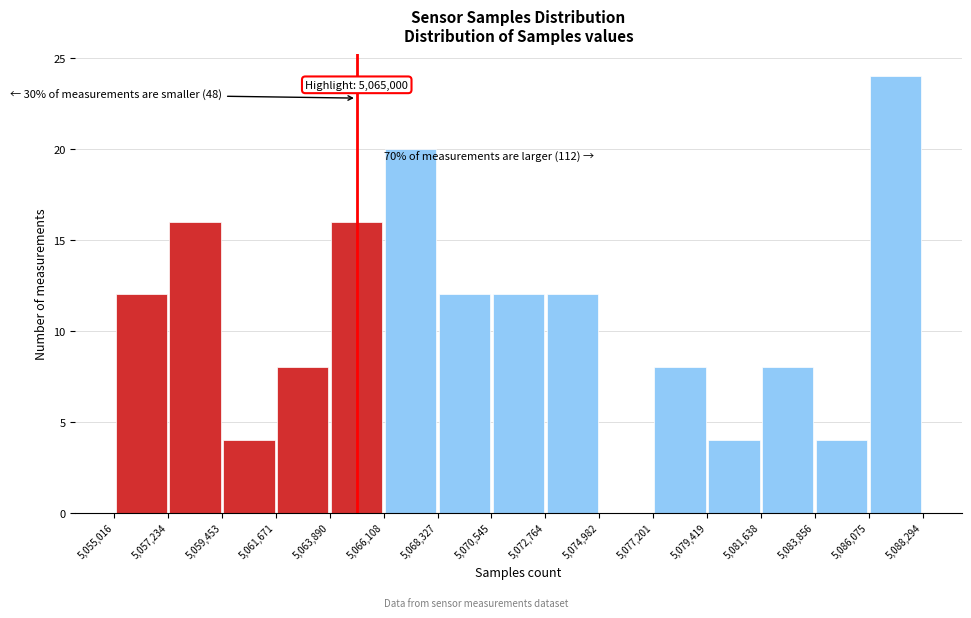

Which range on the x-axis has the tallest bar?

5,086,075 to 5,088,294